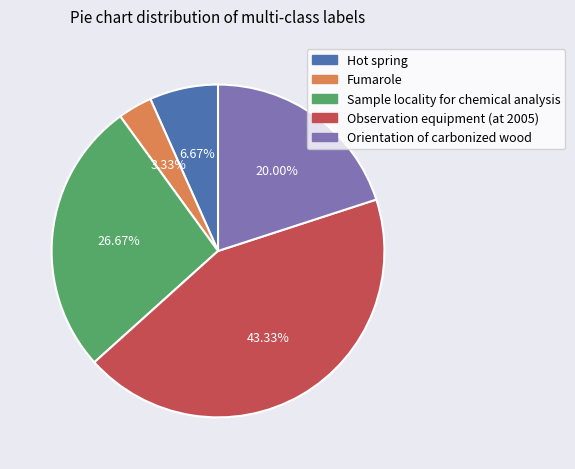

What is the total percentage of Observation equipment (at 2005) and Fumarole?

46.7%